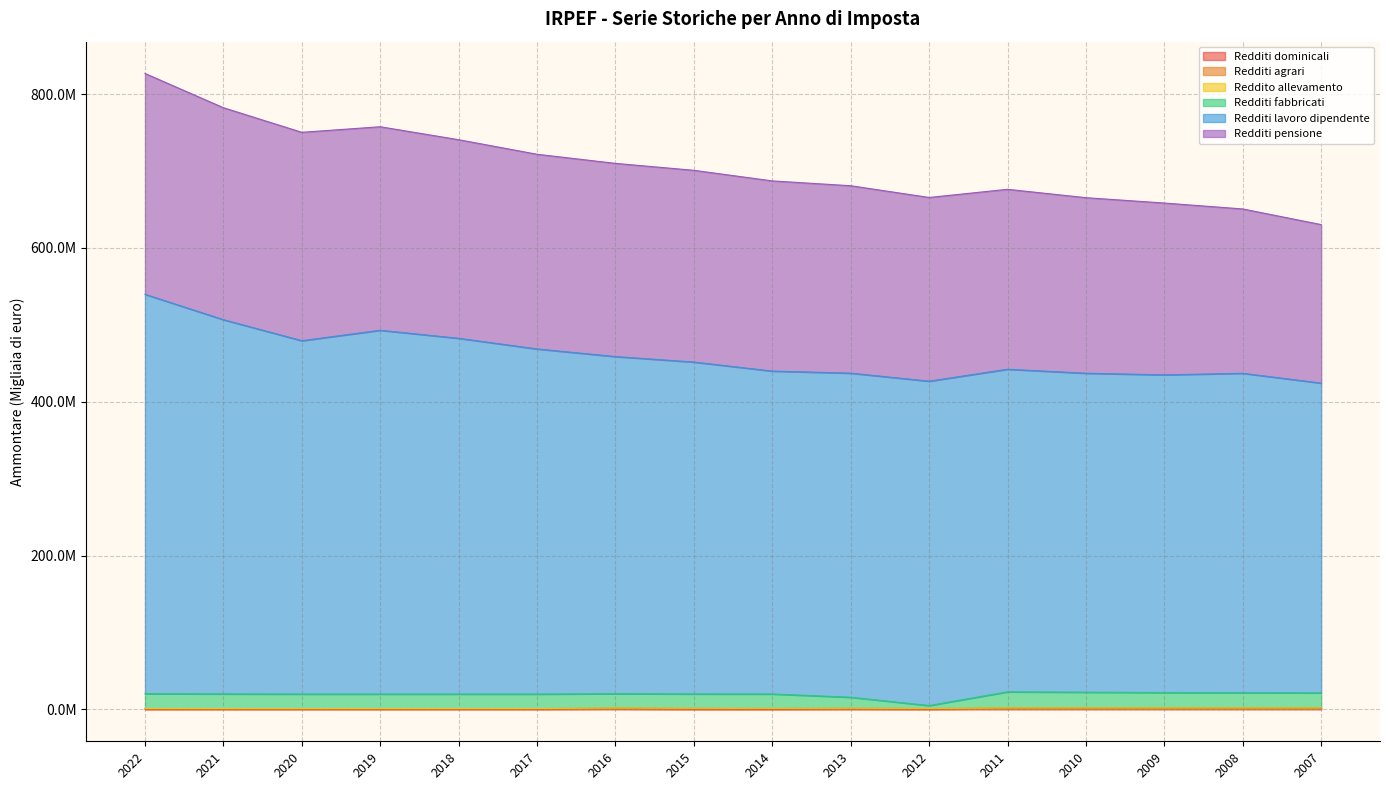

What is the highest value of the Redditi fabbricati series?

22941964.0